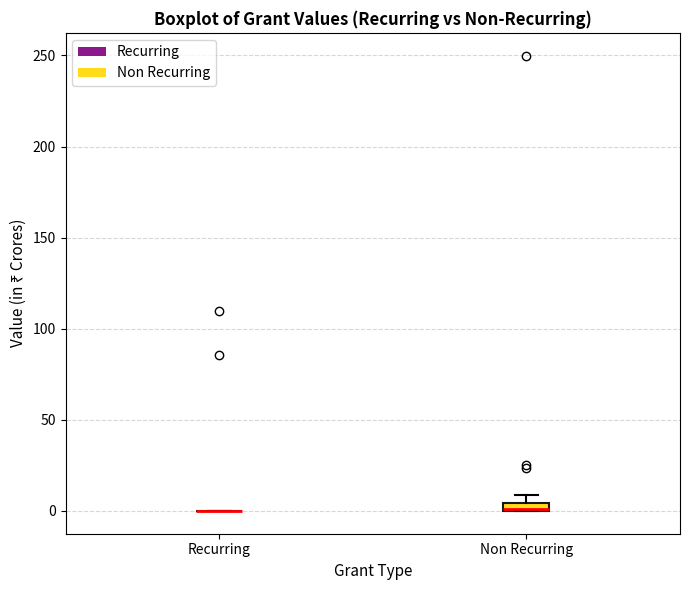

Where is the upper edge of the box for Non Recurring on the y-axis? The values are not printed on the chart, so give them approximately, as read against the axis.

5